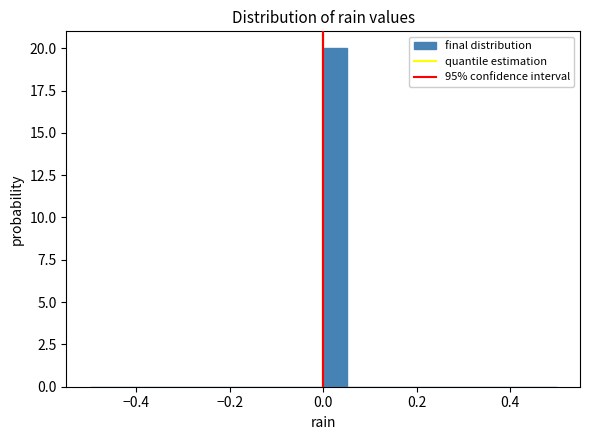

Read against the x-axis, roughly where is the centre of the tallest bar?

0.02